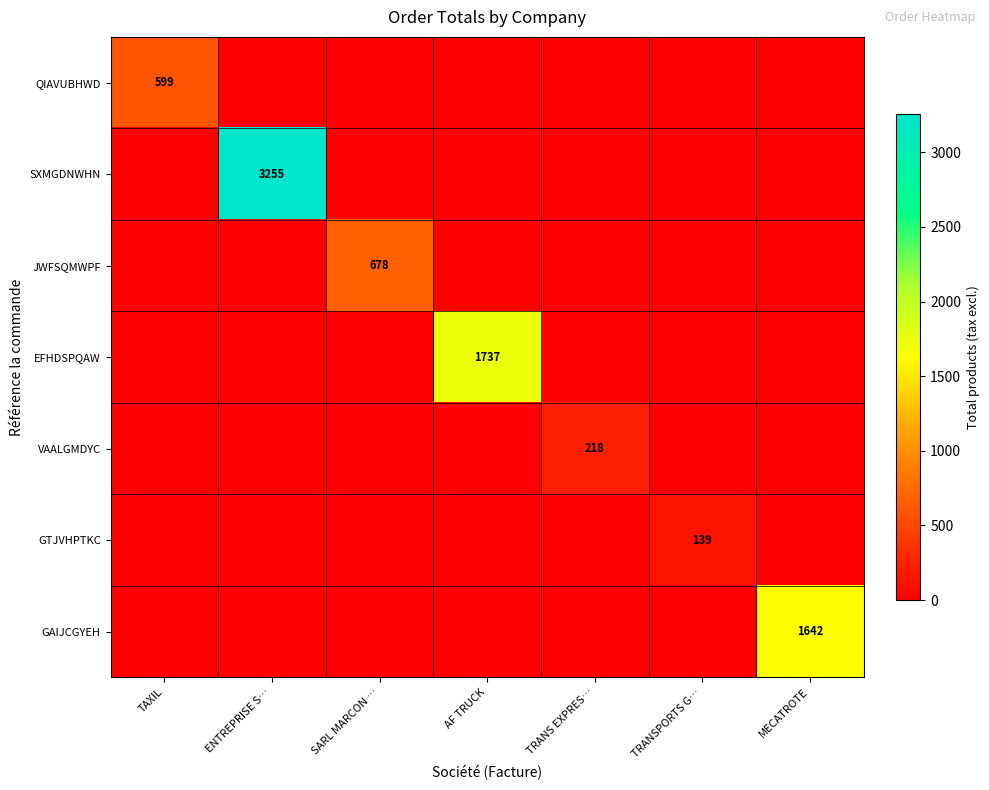

The value of JWFSQMWPF at SARL MARCON … is 678. True or false?

True